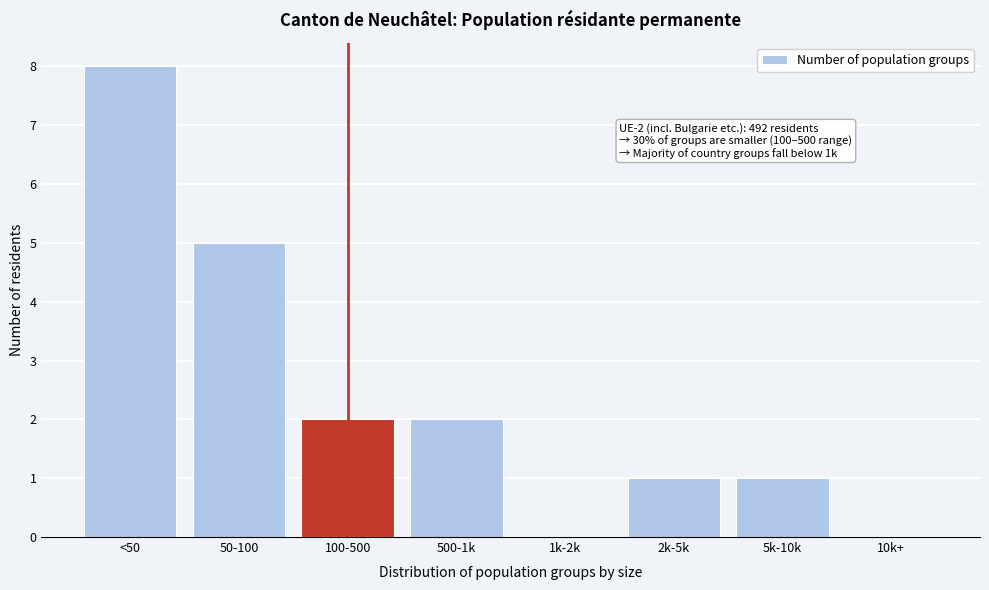

Reading left to right, list all the values displayed in this chart.

<50=8	50-100=5	100-500=2	500-1k=2	1k-2k=0	2k-5k=1	5k-10k=1	10k+=0